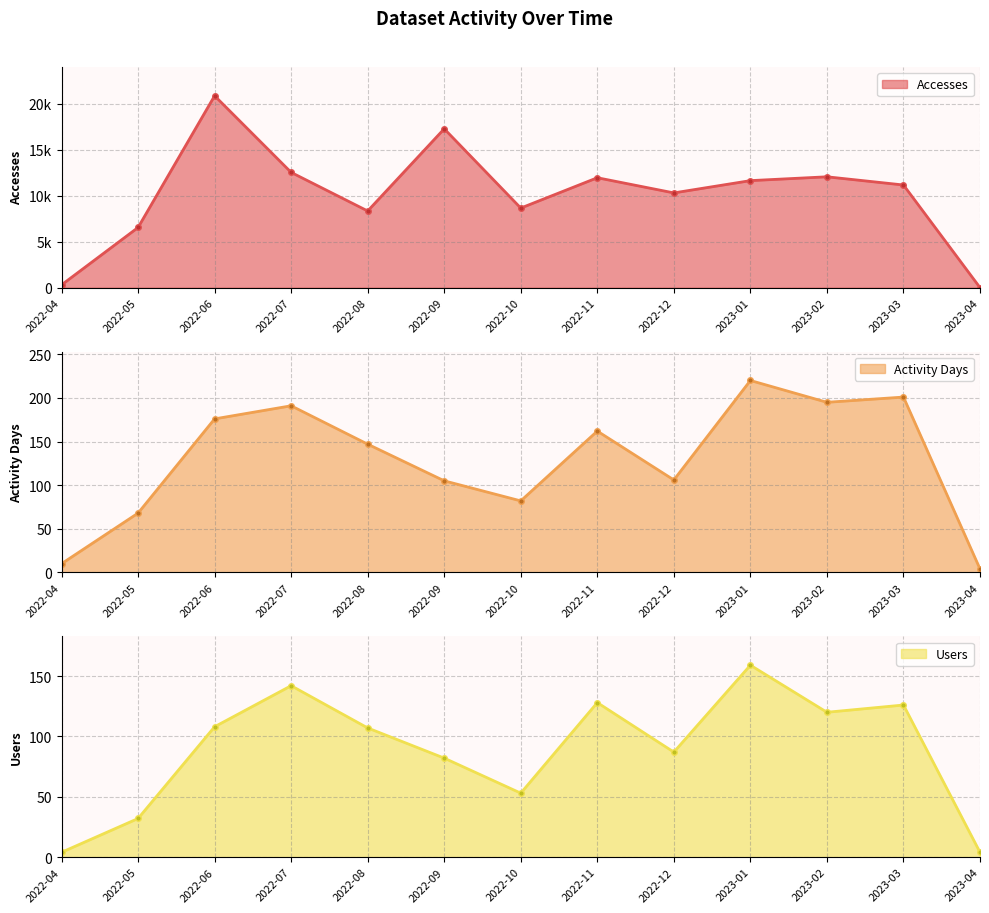

How many interior local peaks does the Accesses series have?

4